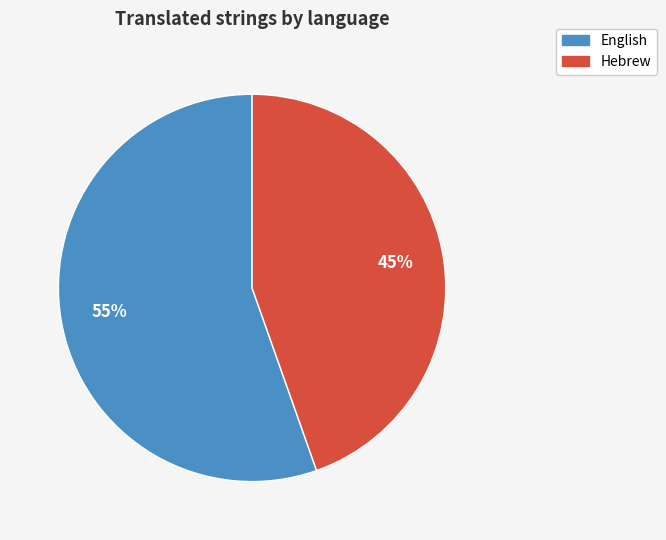

To the nearest percent, what is the average slice percentage?

50%